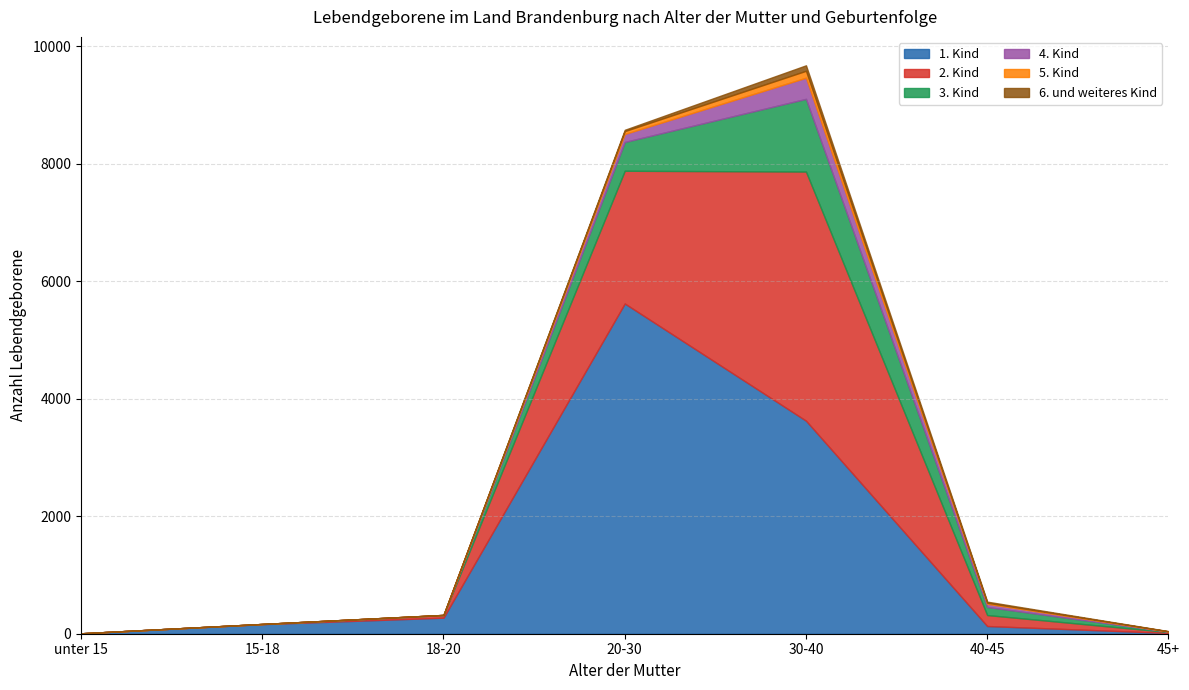

Is the value of 1. Kind at unter 15 greater than the value of 2. Kind at 40-45?

No